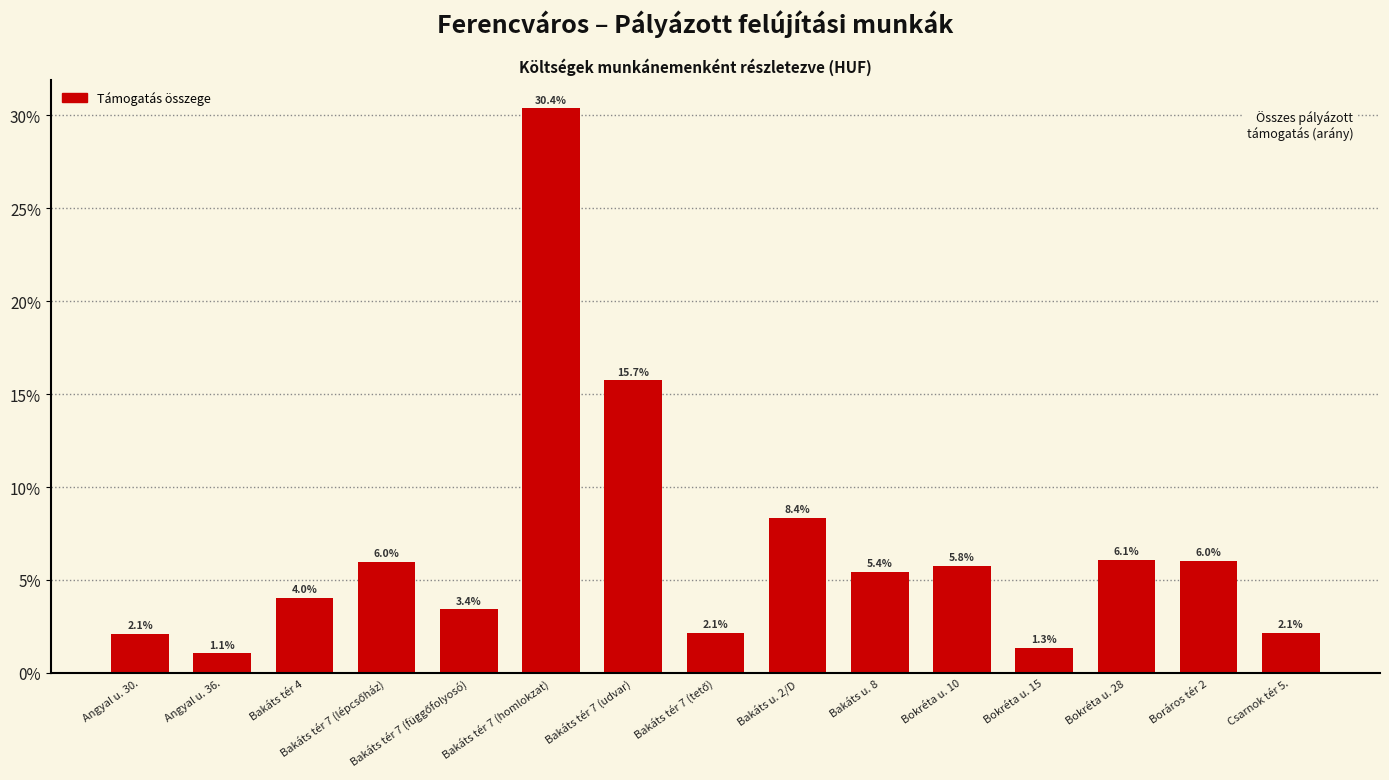

Which category has the highest value across all series?

Bakáts tér 7 (homlokzat)